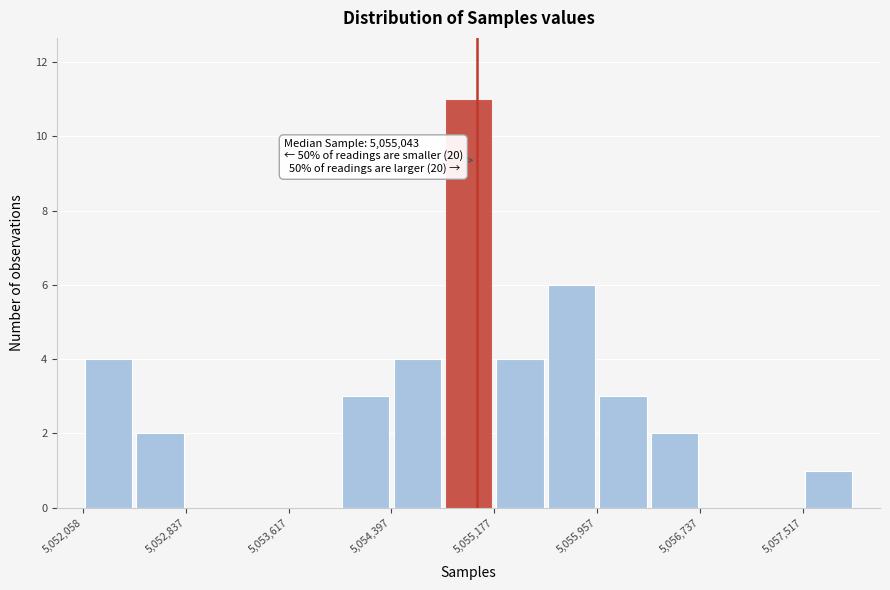

Read against the x-axis, roughly where is the centre of the tallest bar?

5055000